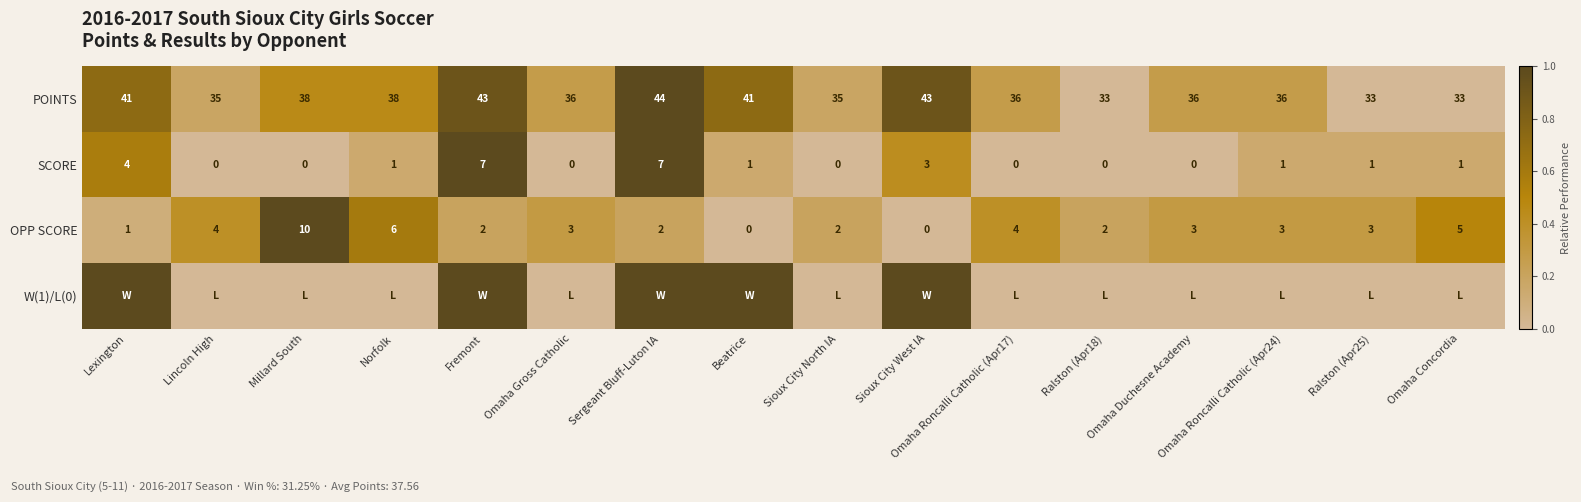

What is the maximum value for POINTS?

44